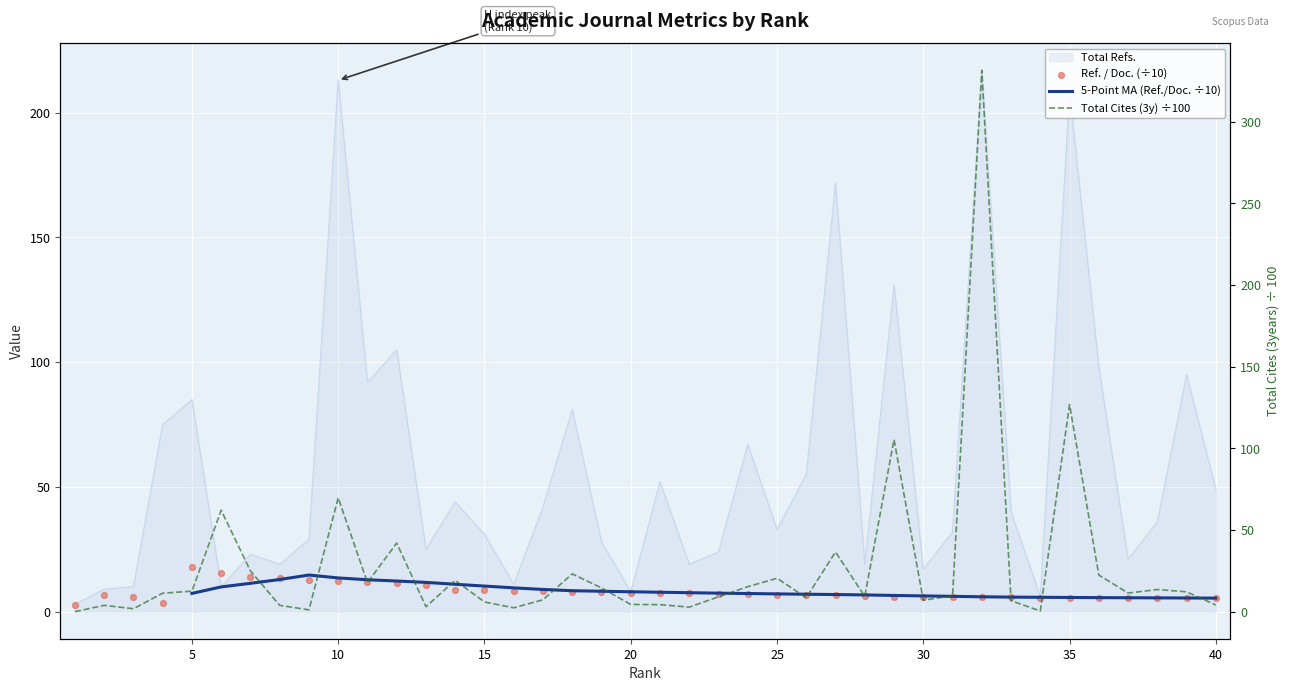

Which series reaches the minimum Y coordinate?

Total Cites (3years)